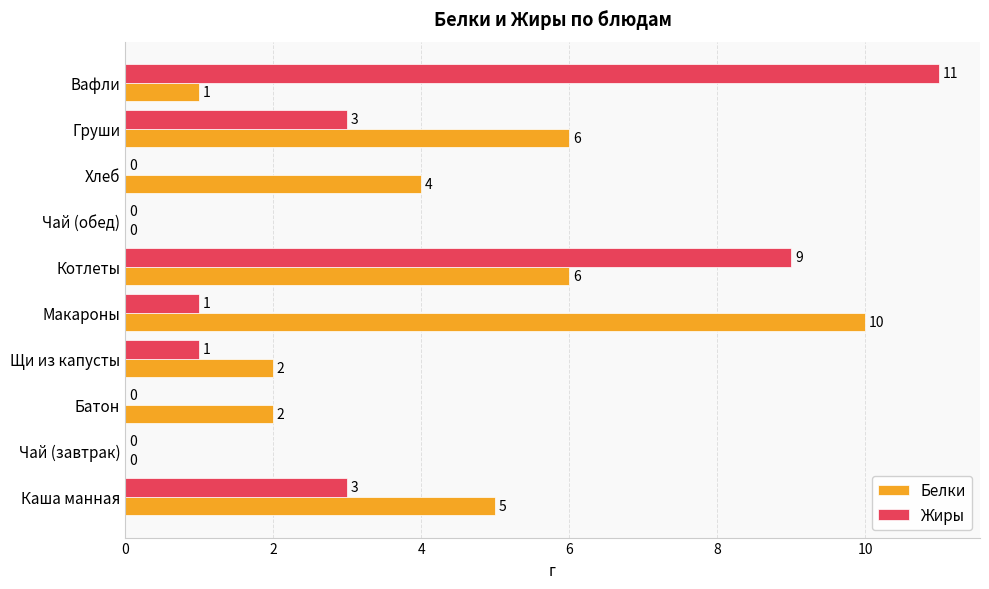

Which series has the largest total across all categories?

Белки